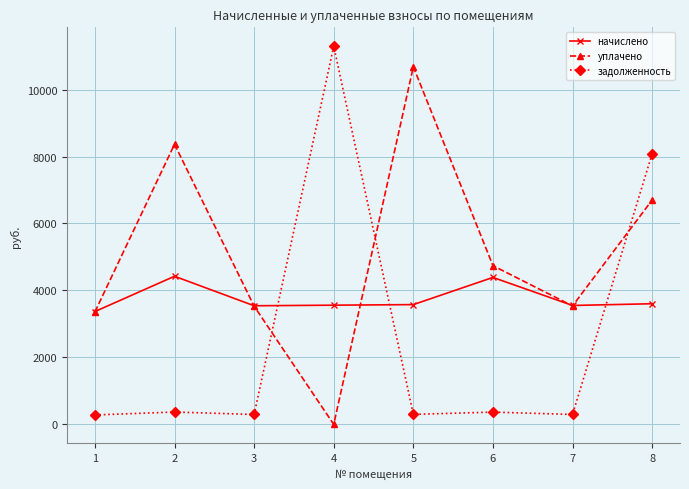

Is the value of уплачено at 6 greater than the value of начислено at 6?

Yes